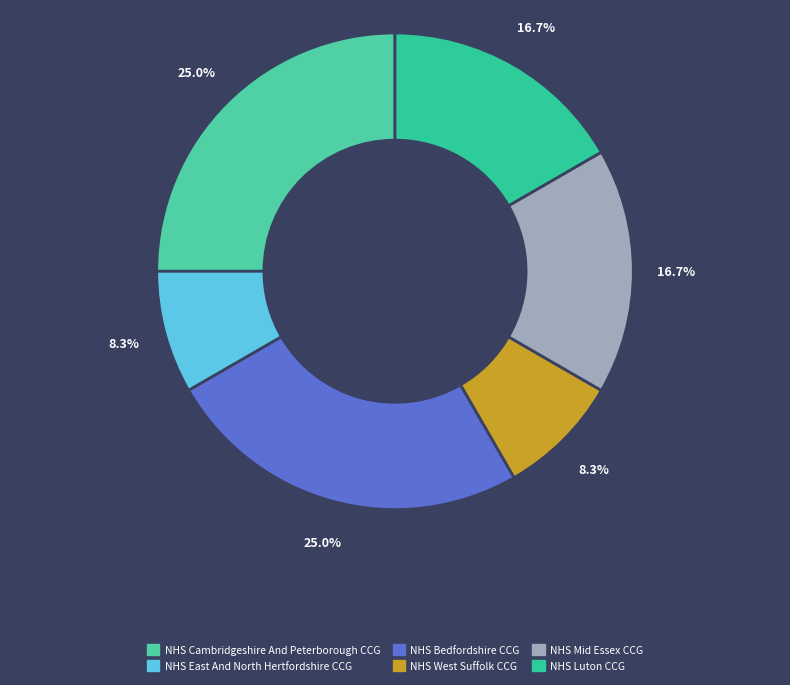

Between NHS East And North Hertfordshire CCG and NHS Cambridgeshire And Peterborough CCG, which is larger?

NHS Cambridgeshire And Peterborough CCG